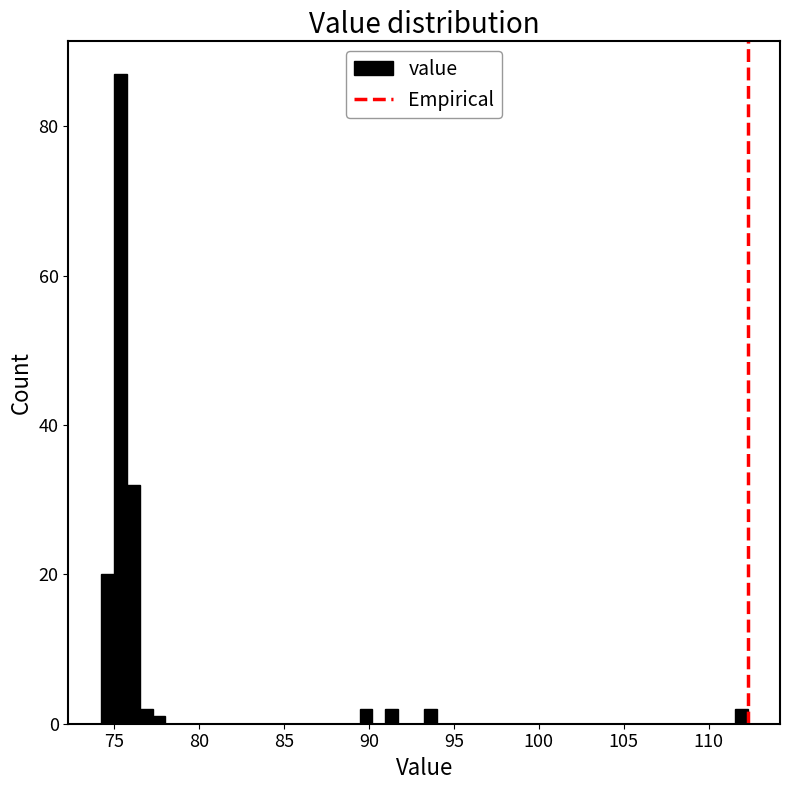

Read against the x-axis, roughly where is the centre of the tallest bar?

75.5